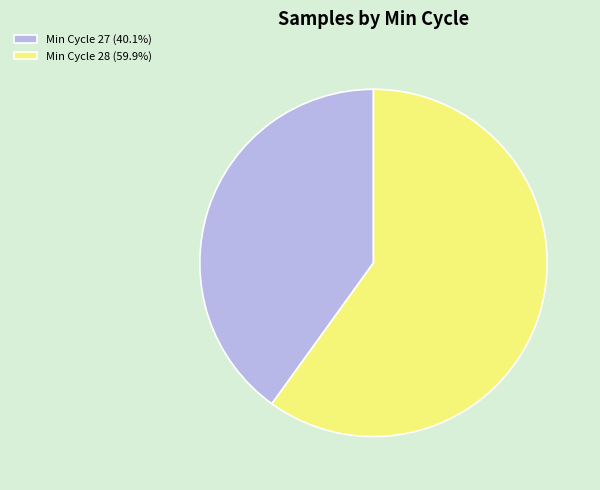

Is there any slice that represents more than half of the pie?

Yes